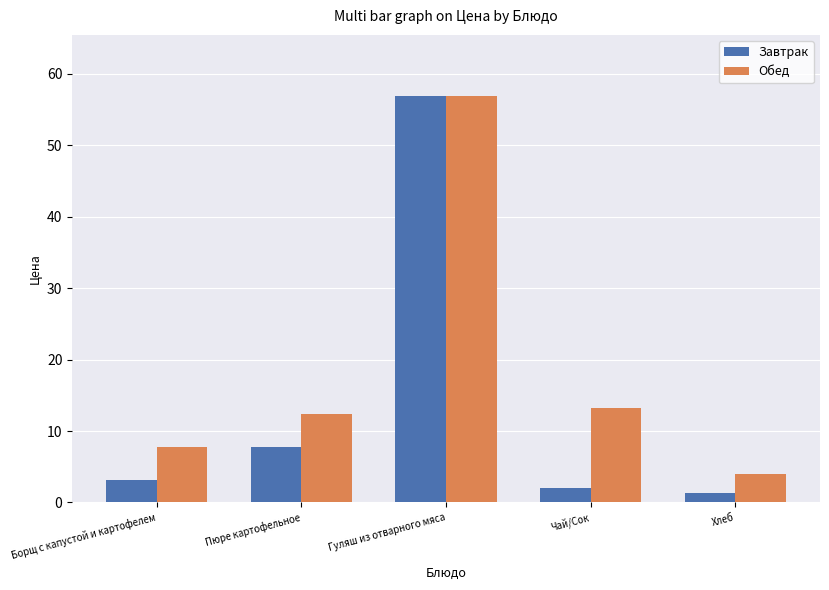

What is the difference between the maximum and minimum values in the Завтрак series?

55.6